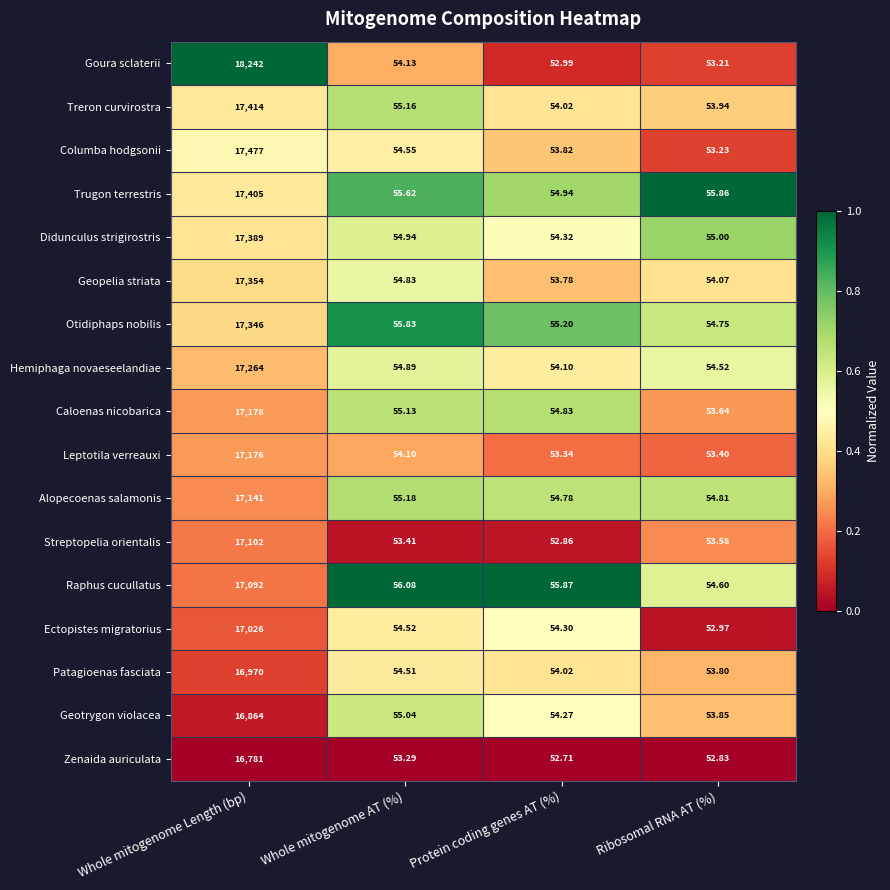

List the series in order of their peak value, lowest first.

Zenaida auriculata, Geotrygon violacea, Patagioenas fasciata, Ectopistes migratorius, Raphus cucullatus, Streptopelia orientalis, Alopecoenas salamonis, Leptotila verreauxi, Caloenas nicobarica, Hemiphaga novaeseelandiae, Otidiphaps nobilis, Geopelia striata, Didunculus strigirostris, Trugon terrestris, Treron curvirostra, Columba hodgsonii, Goura sclaterii